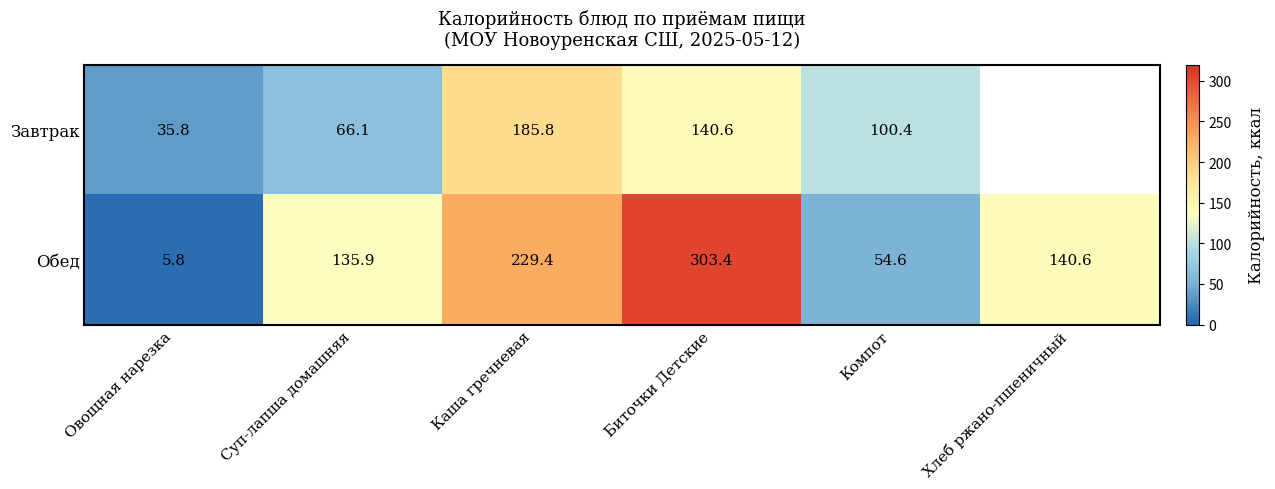

At how many categories does at least one series exceed 240?

1